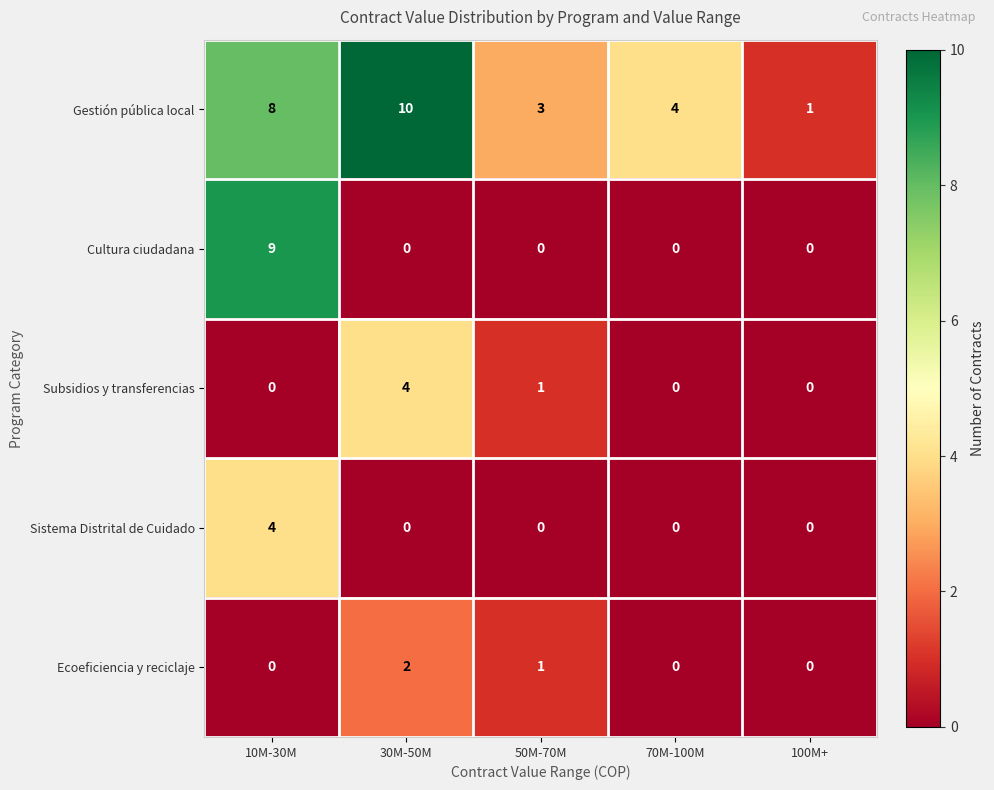

At which category is the sum across all series the highest?

10M-30M